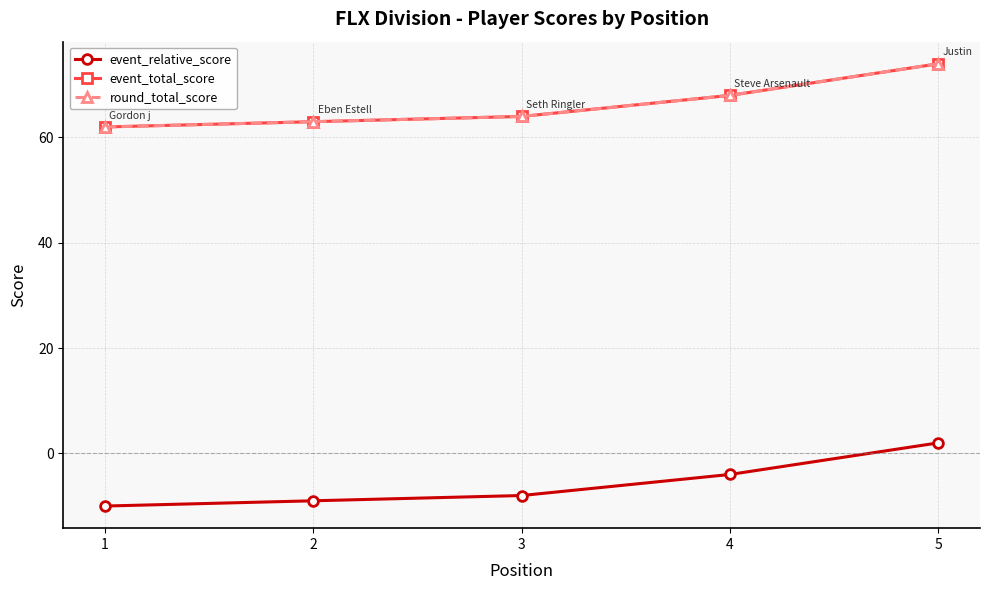

What is the difference between the event_relative_score values at 4 and 3?

4